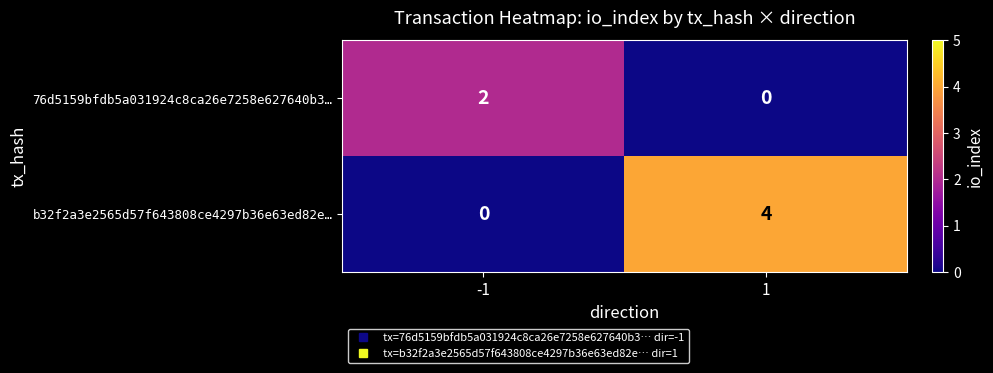

What is the maximum value shown in the chart?

4